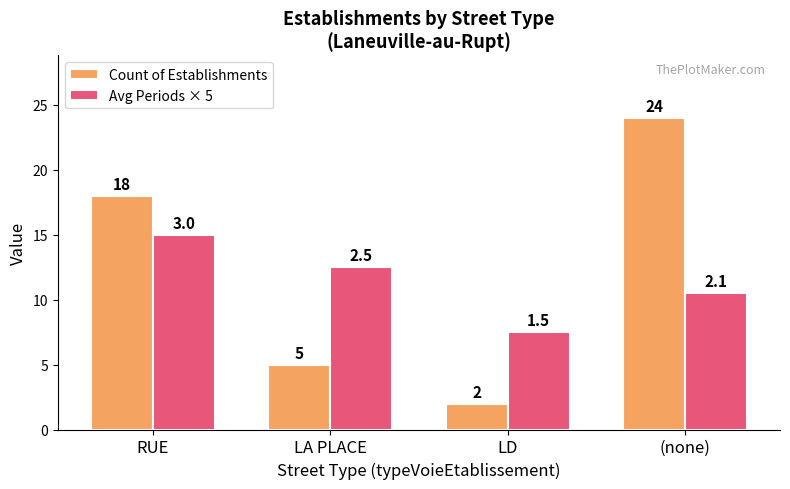

At which category is the sum across all series the highest?

(none)